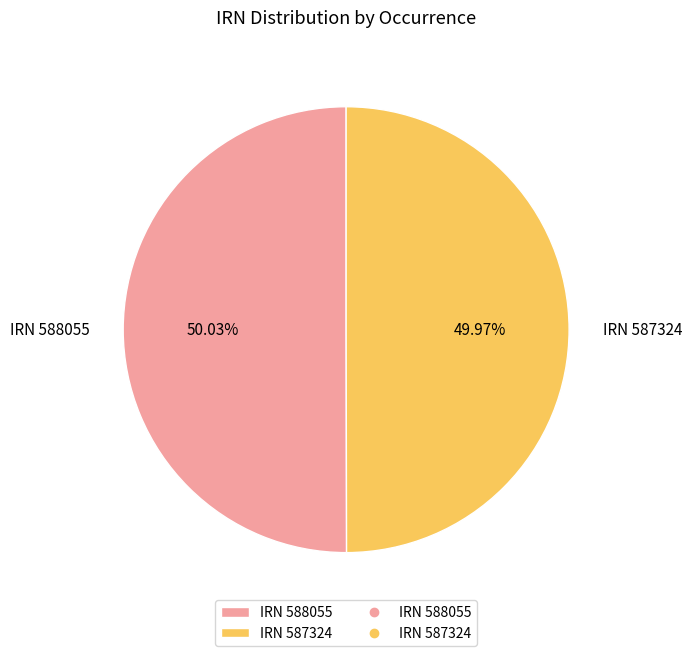

Approximately how many times larger is the value at IRN 588055 compared to IRN 587324?

1.0